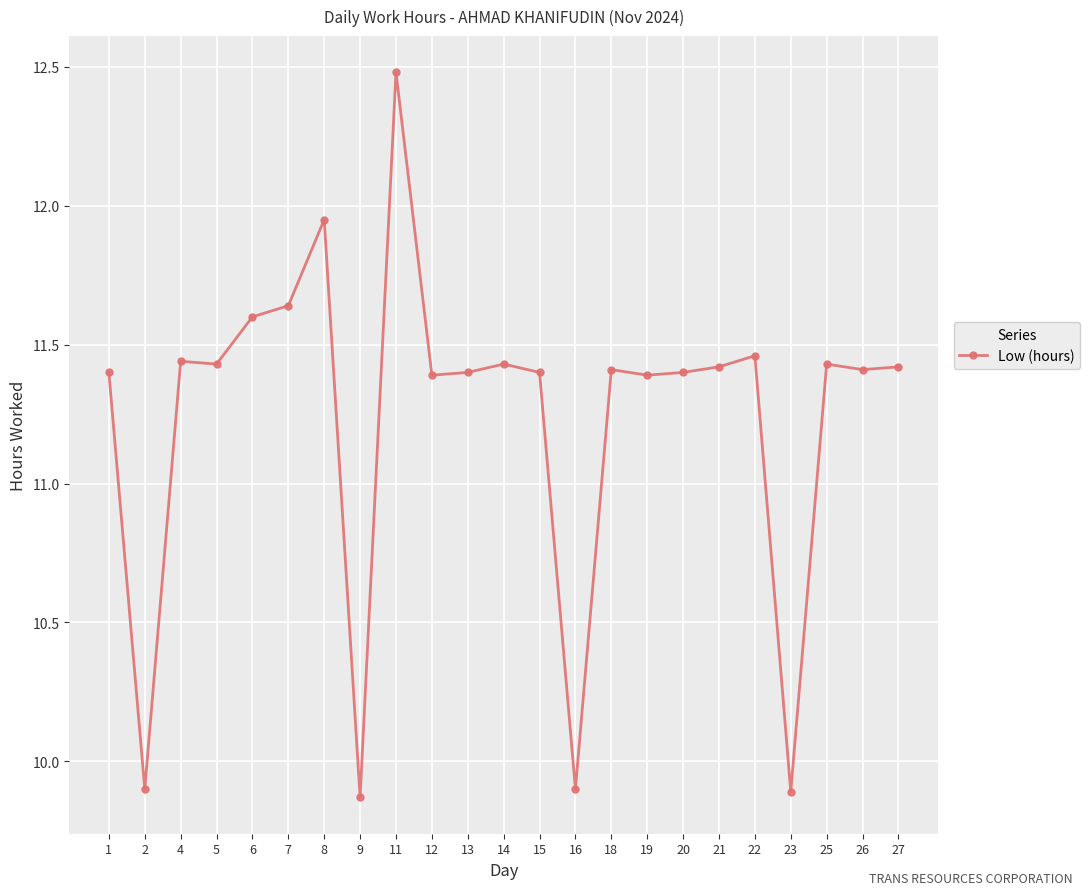

What is the difference between the maximum and minimum values?

2.6